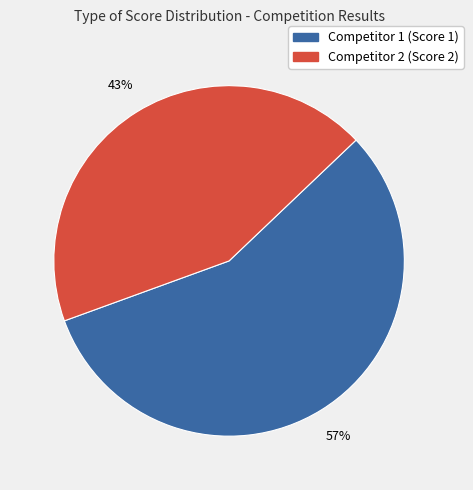

Is there a majority slice in this chart?

Yes